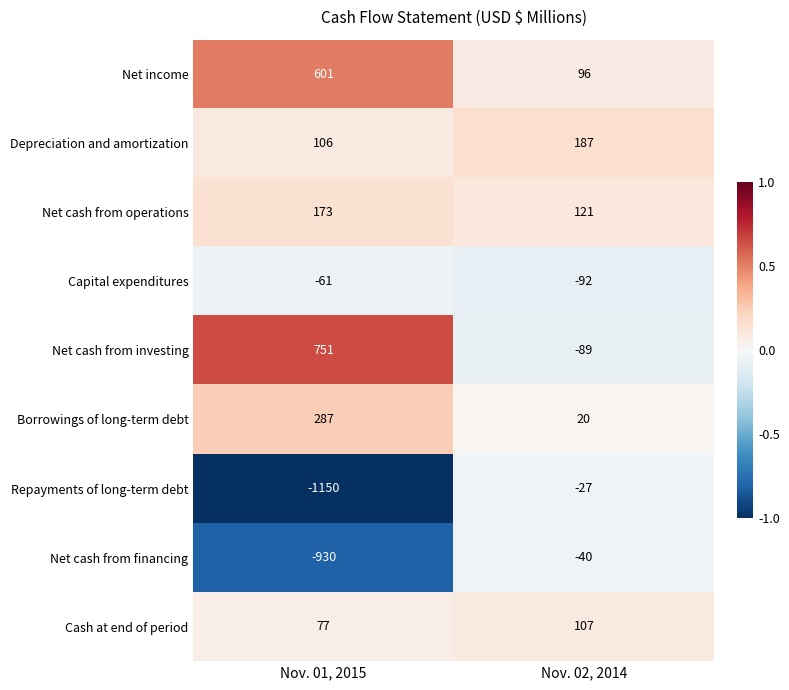

At which label does Capital expenditures reach its minimum?

Nov. 02, 2014